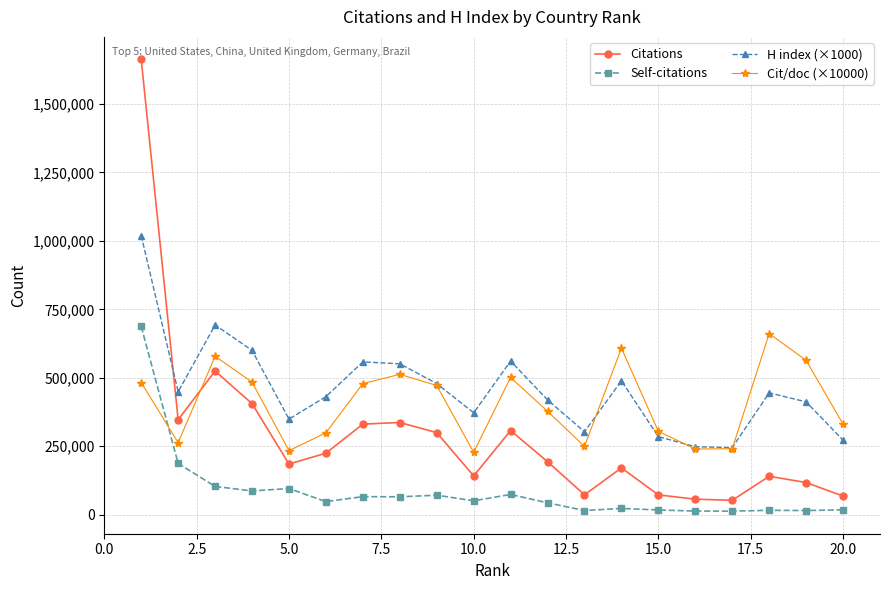

True or false: Cit/doc (×10000) has more than 0 interior local peaks.

True